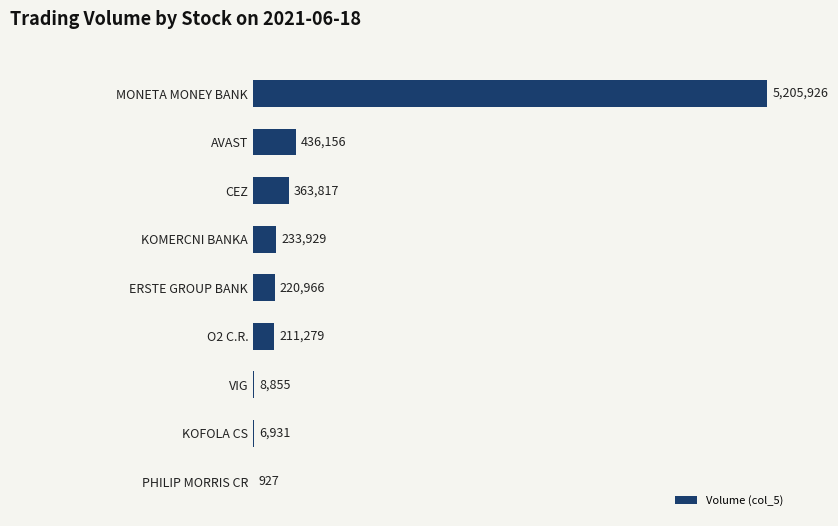

How many bars are there in total?

9